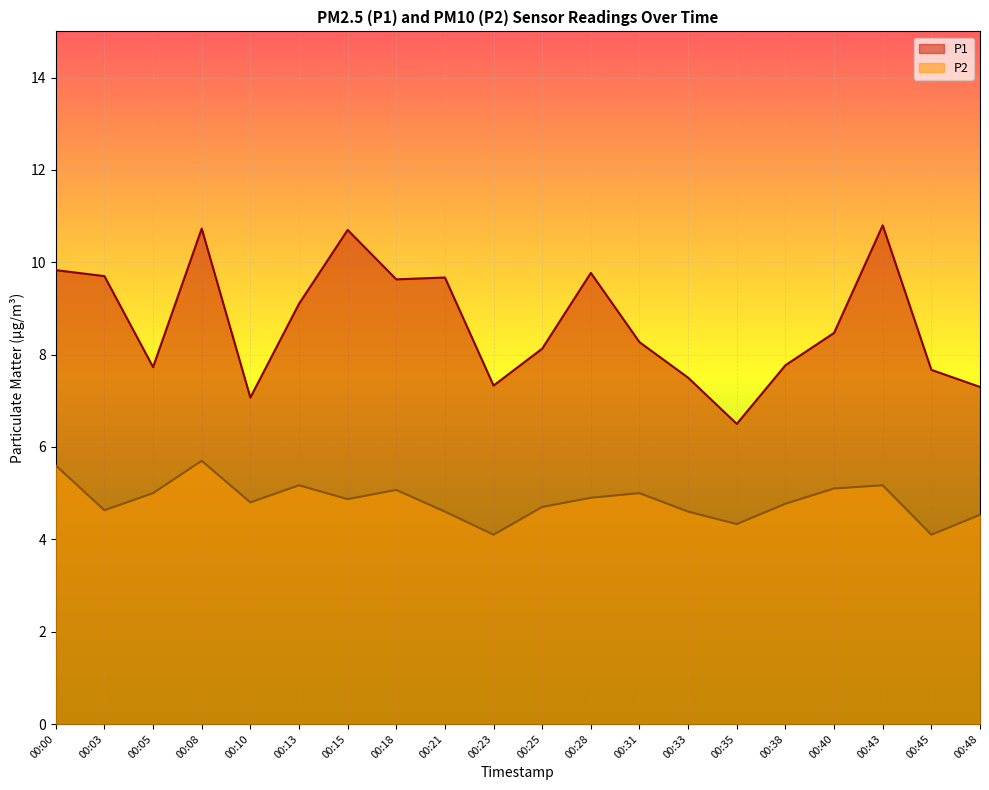

At which category does P2 reach its first local peak?

00:08